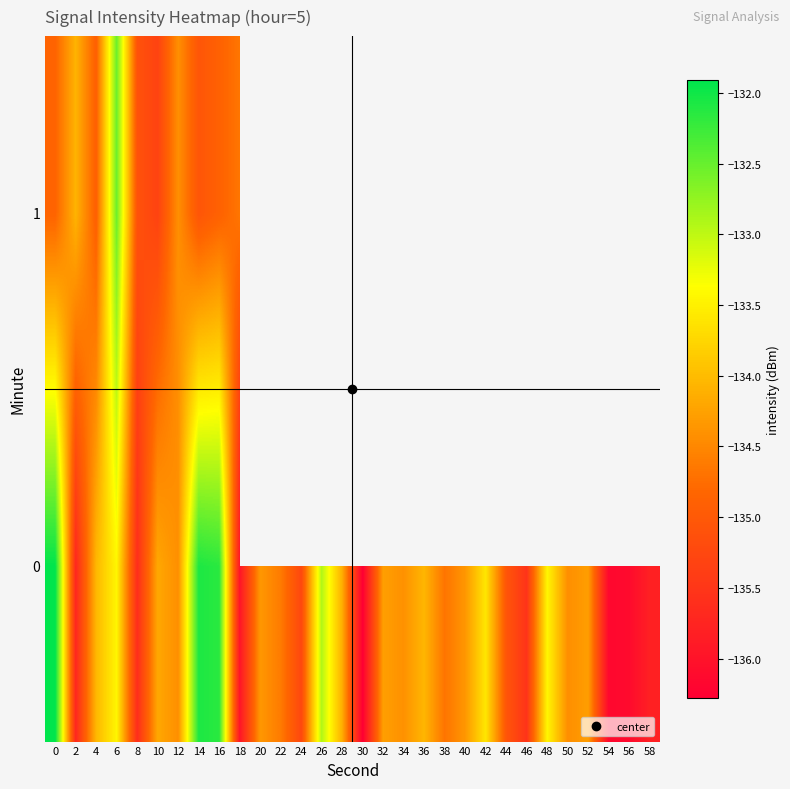

What is the lowest value of the 0 series?

-136.3